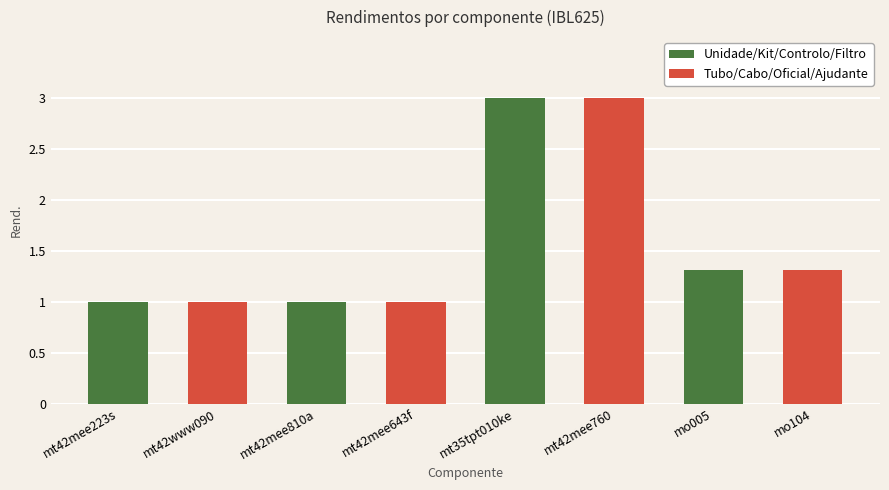

What is the sum of the values at mt42mee810a and mt42mee223s?

2.0